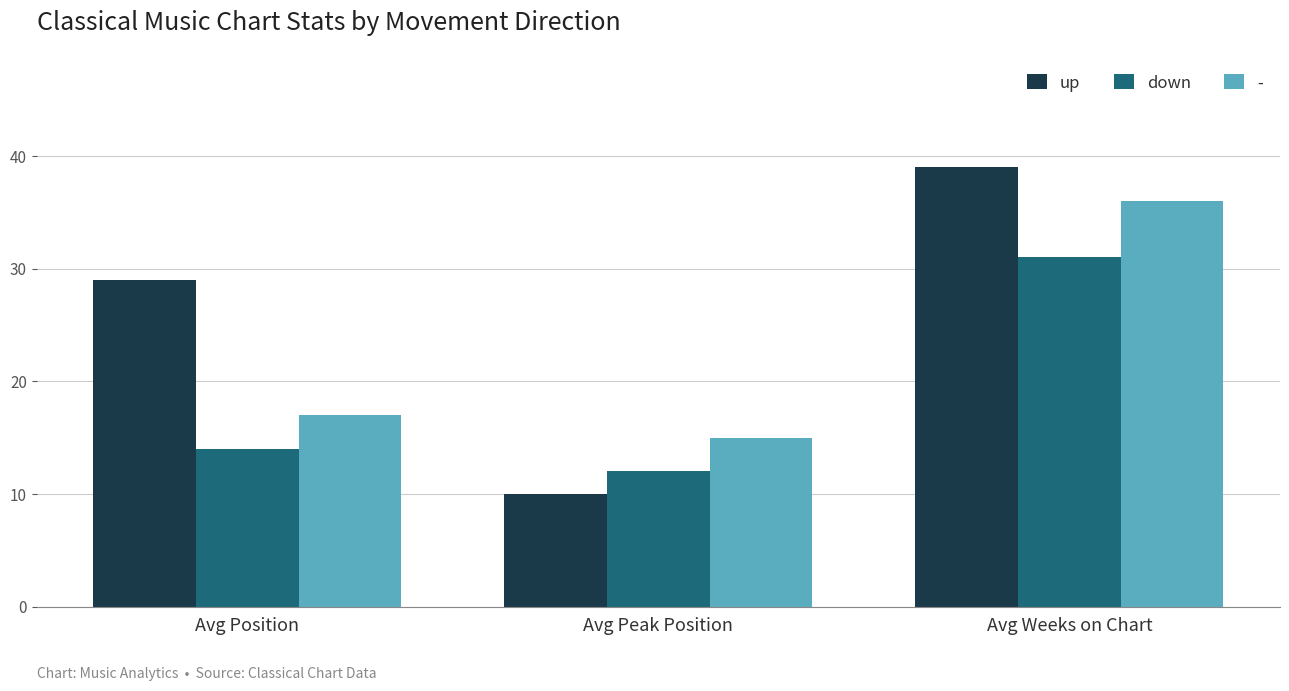

List the labels in order of down value, largest first.

Avg Weeks on Chart, Avg Position, Avg Peak Position